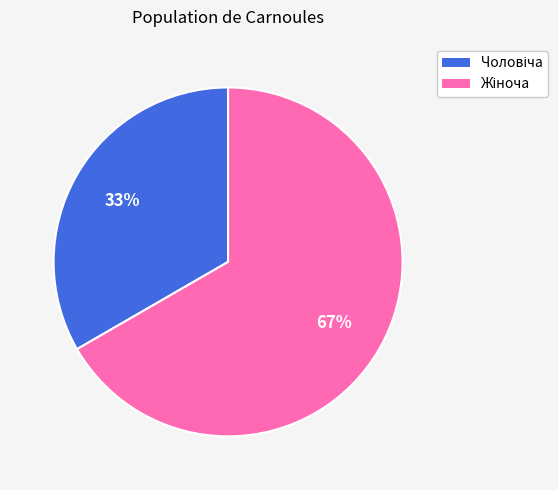

Does any single category account for the majority?

Yes